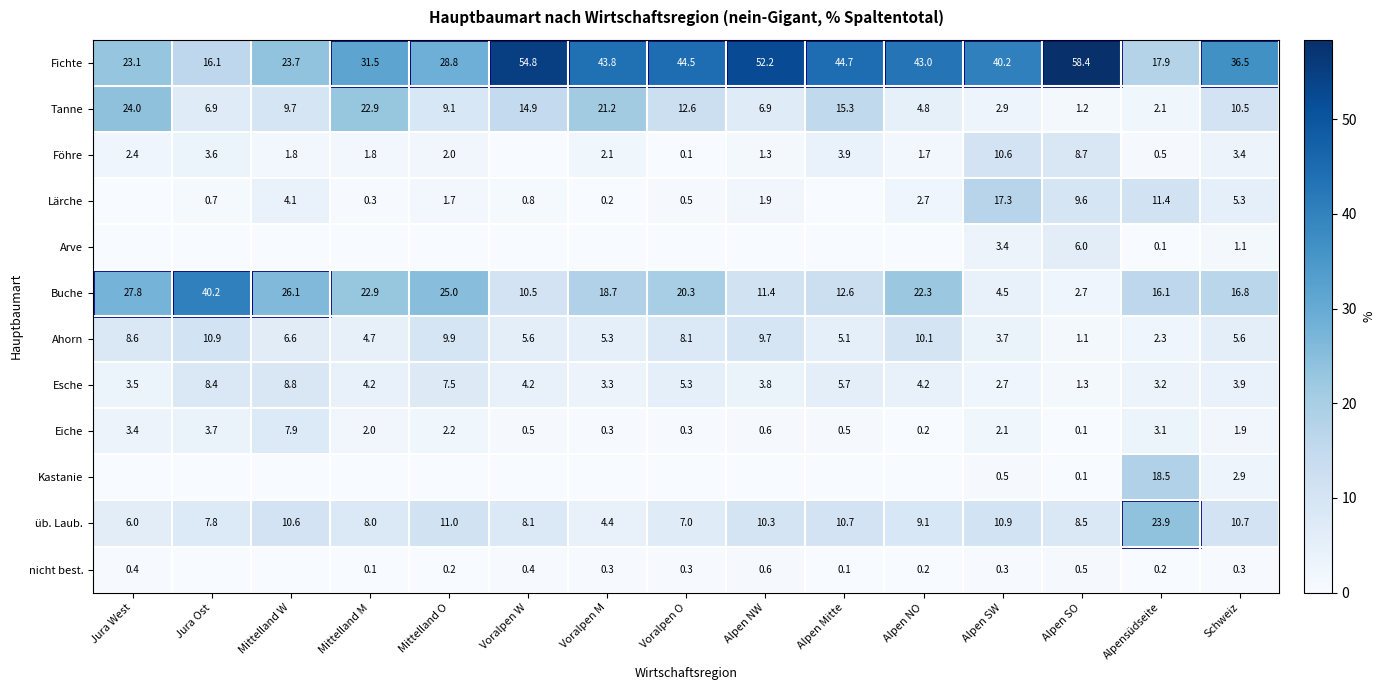

What is the difference between the üb. Laub. values at Mittelland W and Mittelland O?

0.4